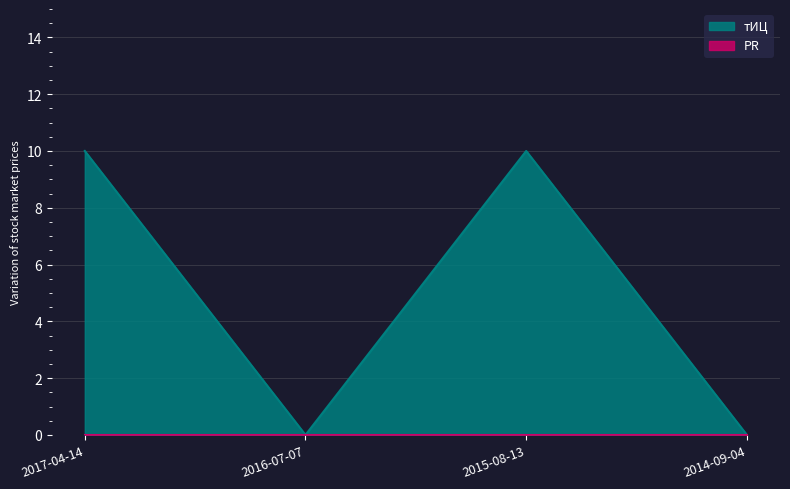

How many values are above zero?

2